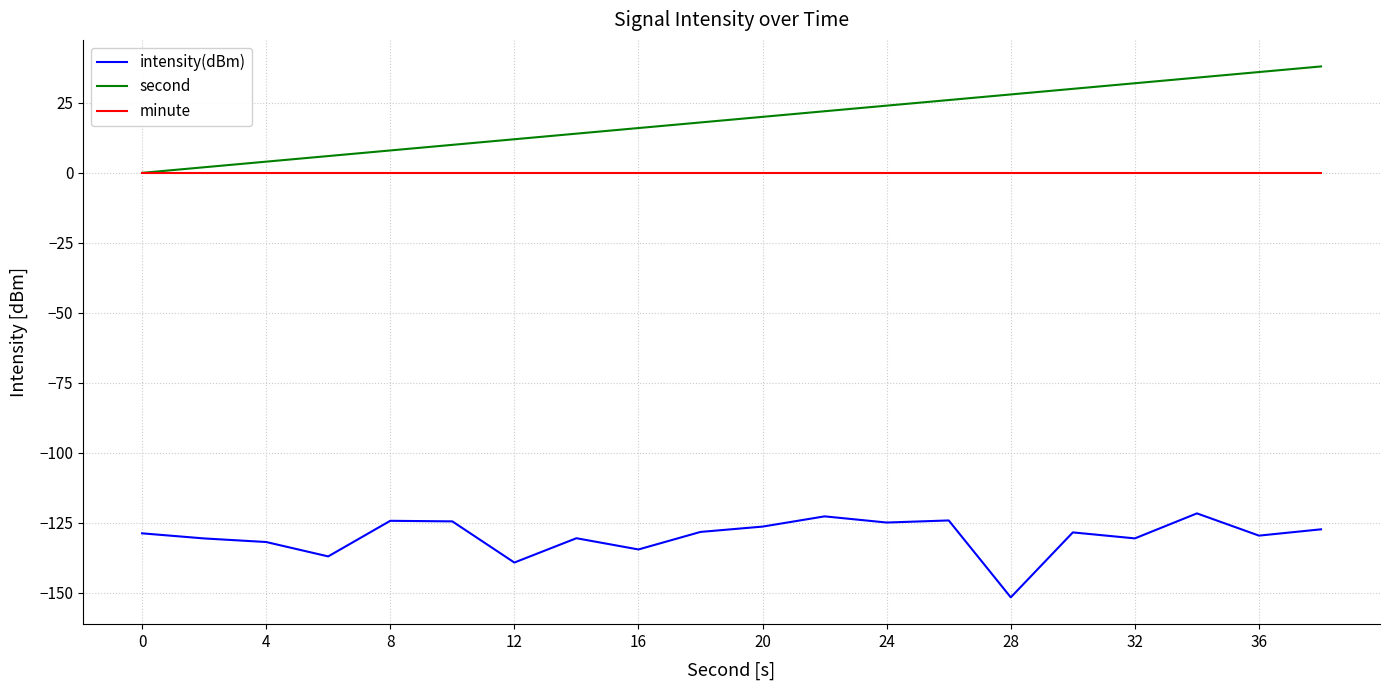

True or false: intensity(dBm) and minute cross at least once.

False